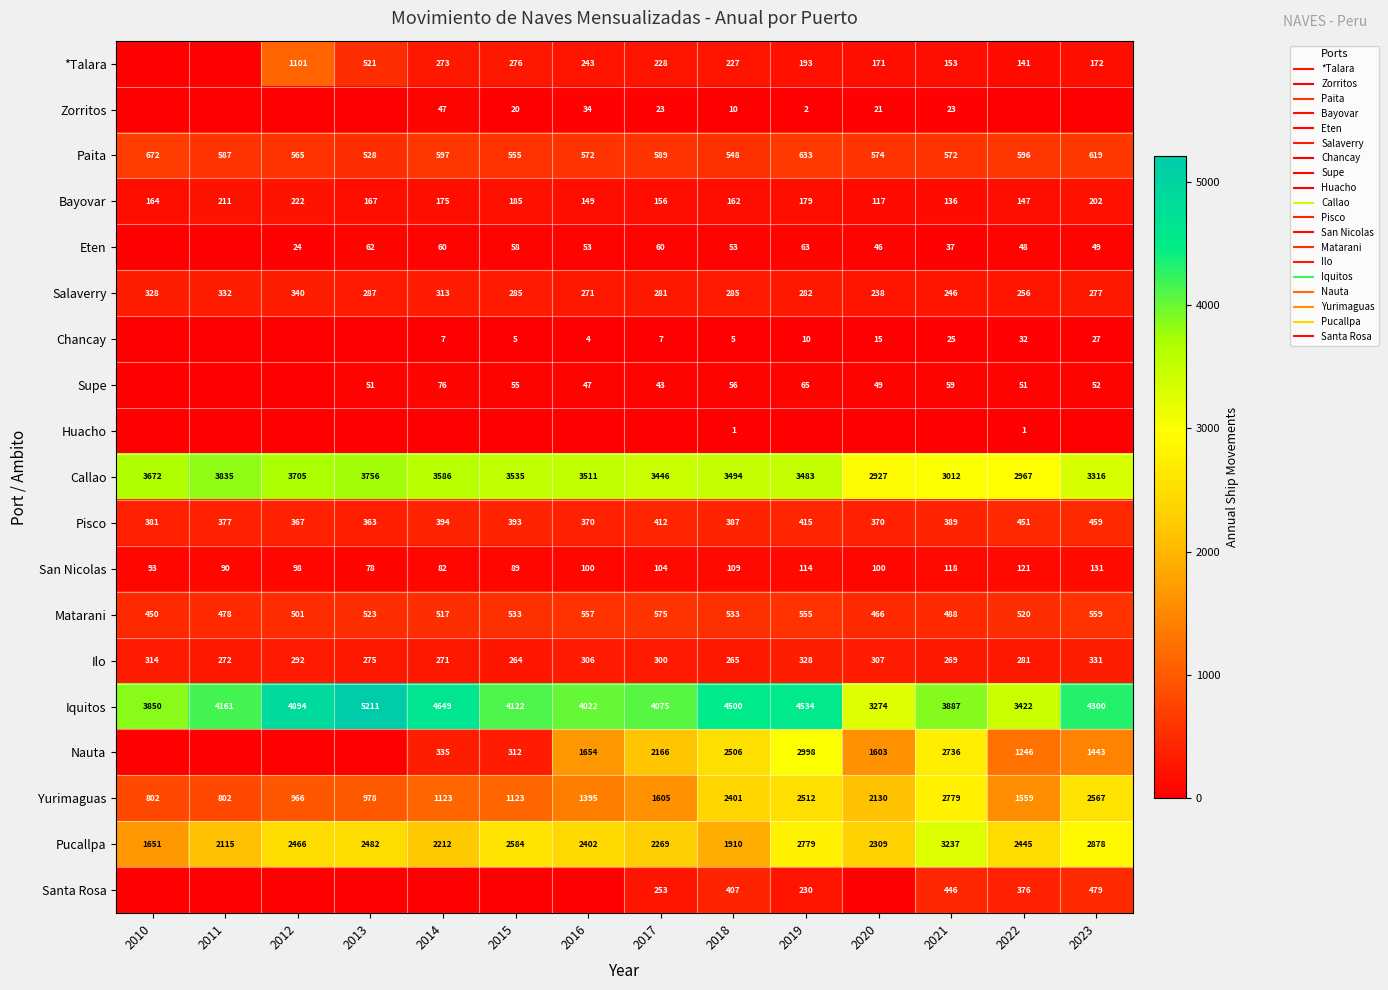

Is the value of Salaverry at 2017 greater than the value of Ilo at 2010?

No